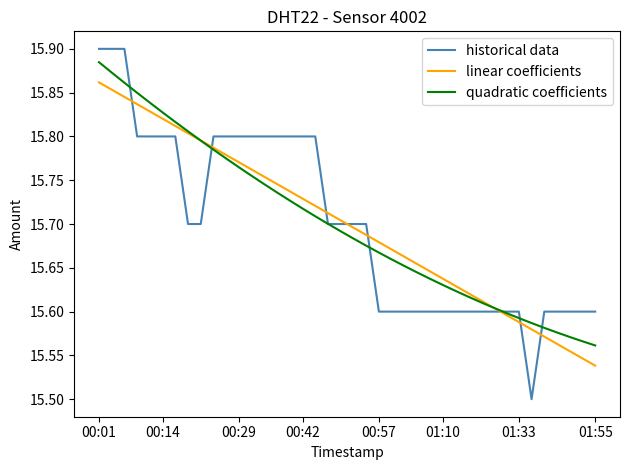

Which series has the largest range (max minus min)?

historical data